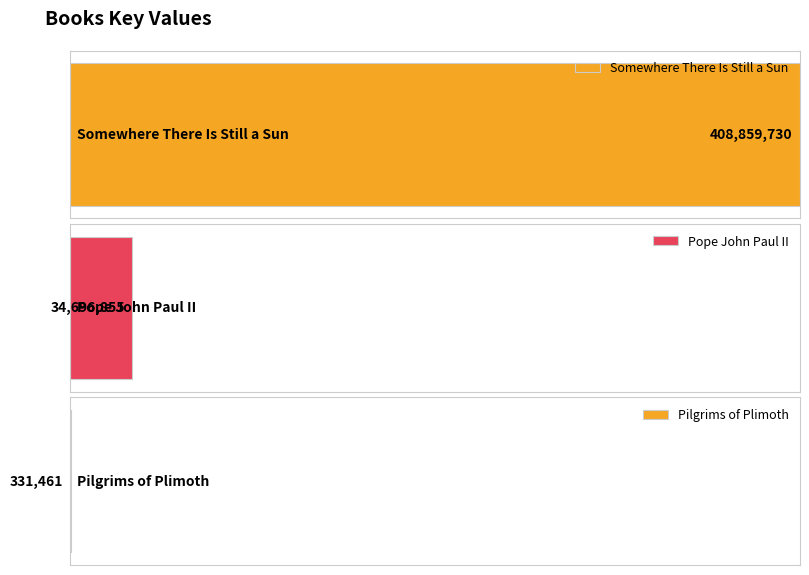

The chart shows a value of 34696855 at Pope John Paul II. True or false?

True